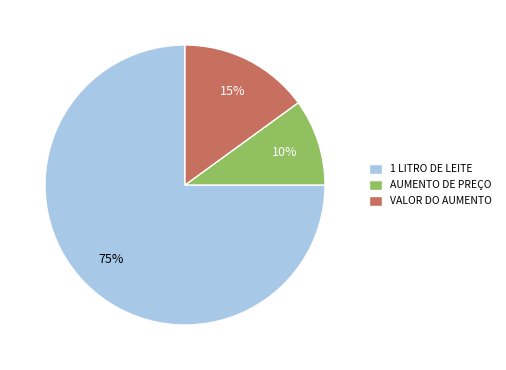

What percentage is the 1 LITRO DE LEITE slice, to the nearest percent?

75%